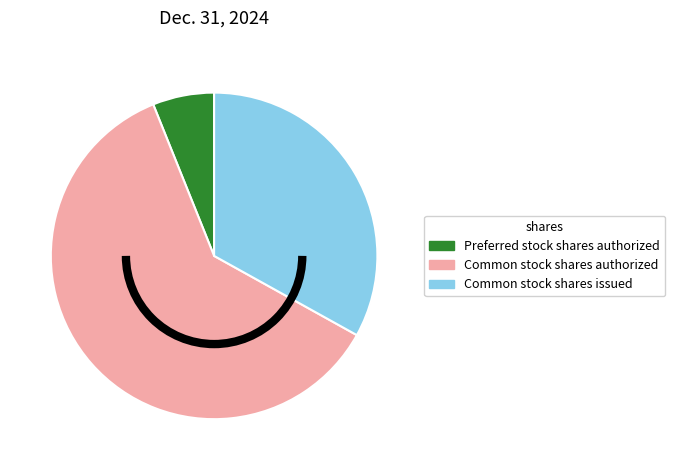

Between Common stock shares issued and Common stock shares authorized, which is larger?

Common stock shares authorized